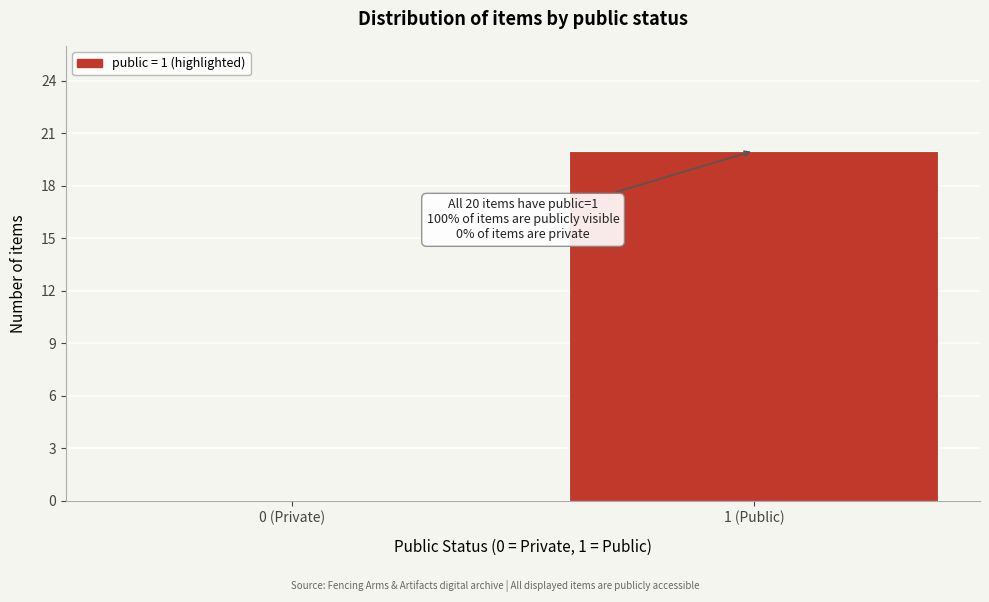

Reading left to right, list all the values displayed in this chart.

0 (Private)=0	1 (Public)=20